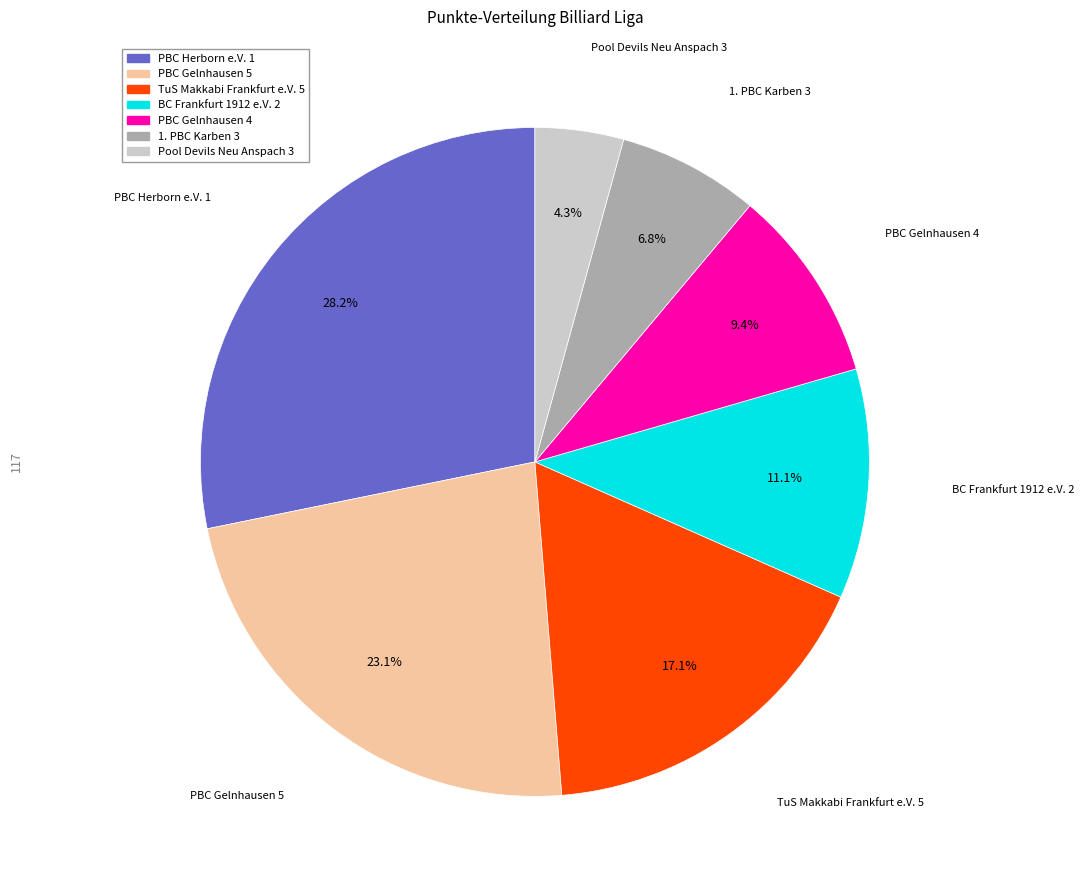

Between BC Frankfurt 1912 e.V. 2 and Pool Devils Neu Anspach 3, which is larger?

BC Frankfurt 1912 e.V. 2